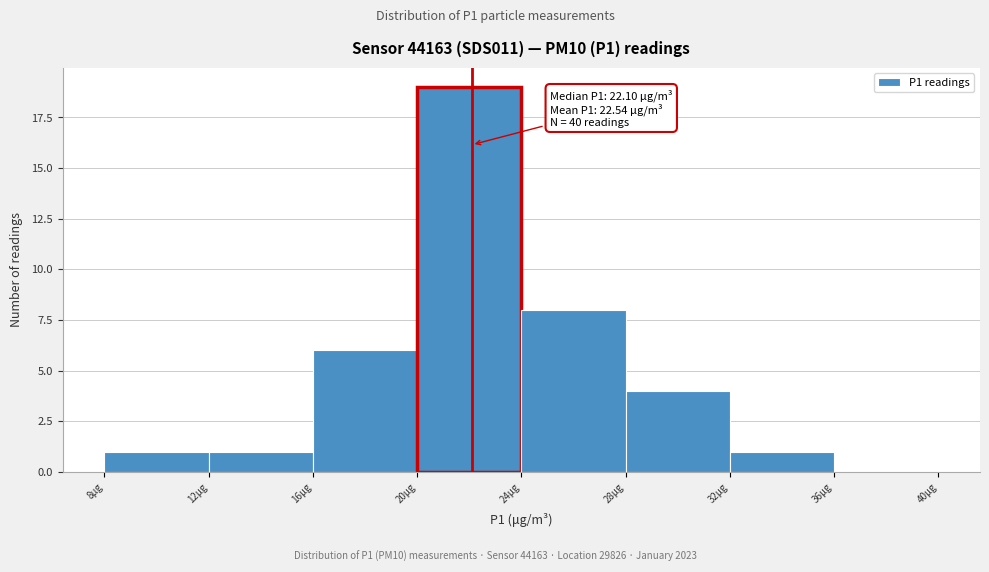

Which range on the x-axis has the tallest bar?

20 to 24